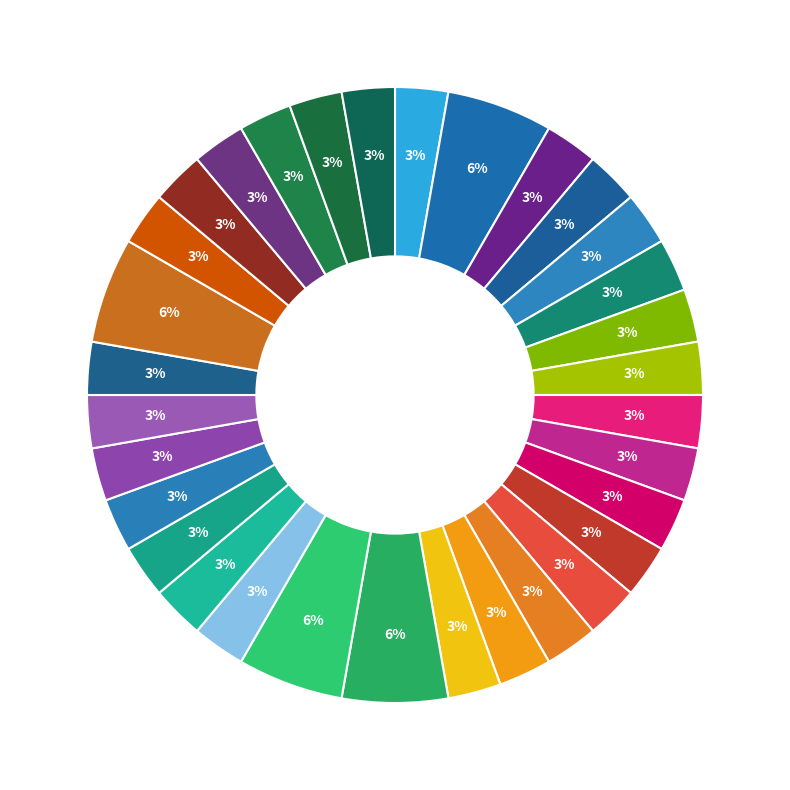

Count the number of slices in the pie.

32